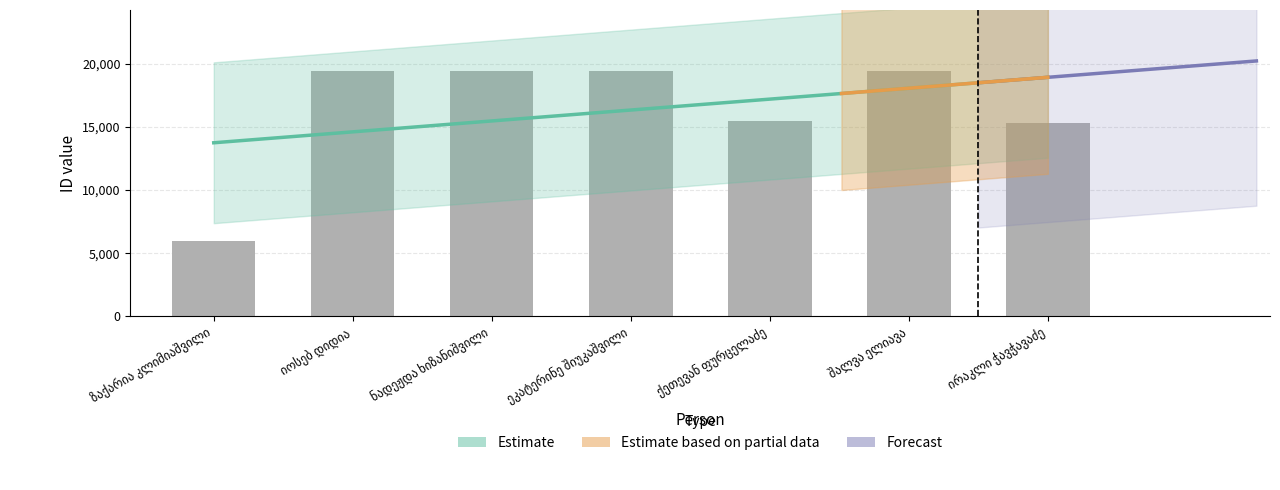

Is it true that the value at ირაკლი ჭავჭავაძე is 20346?

False